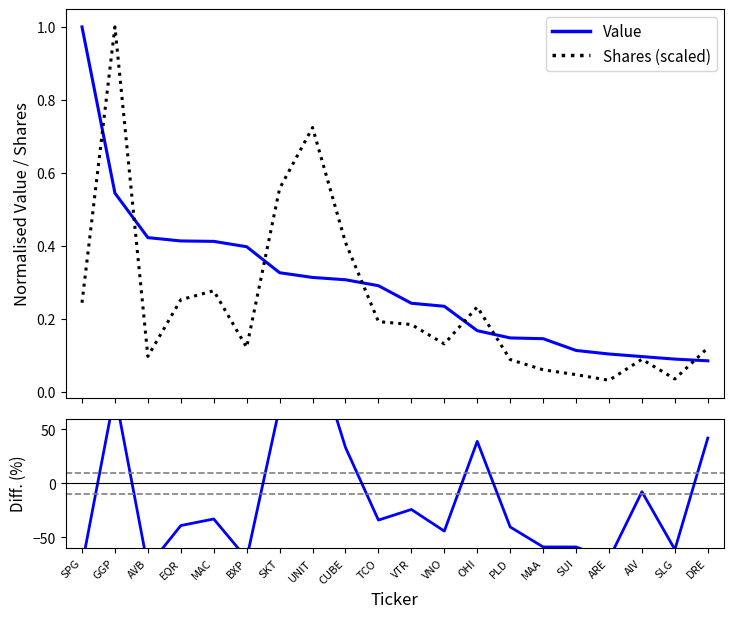

What is the difference between the highest and lowest values at AIV?

7.8